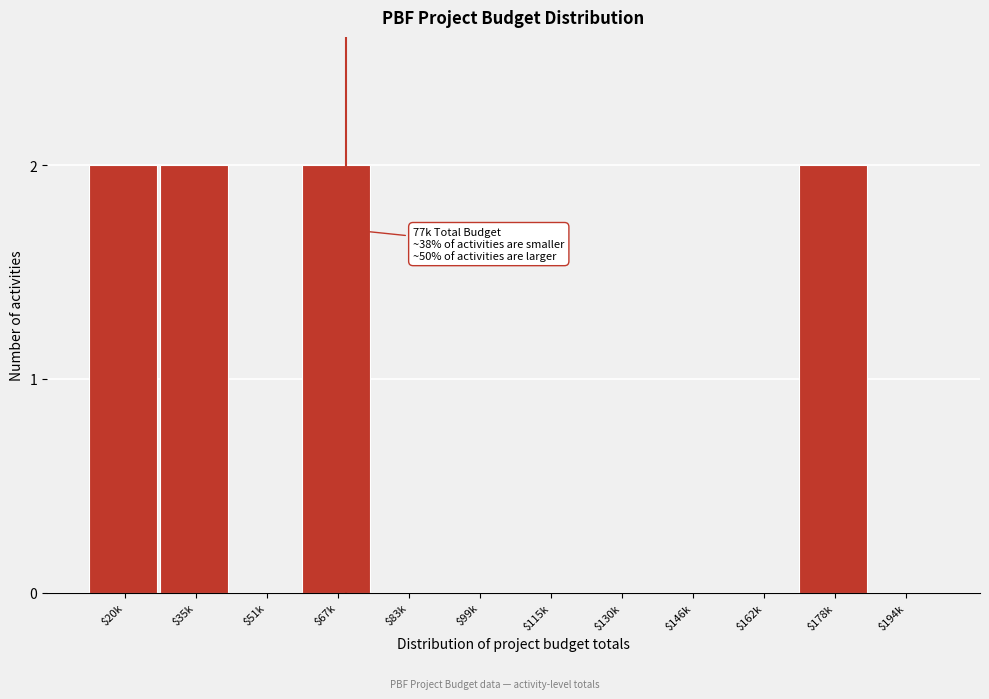

What is the sum of all values?

8